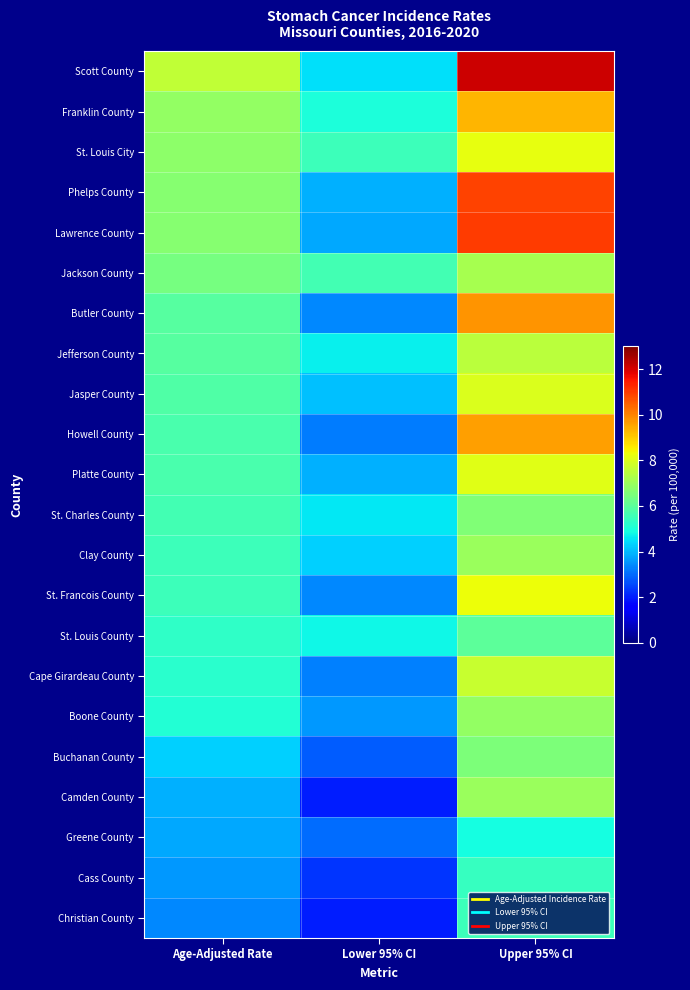

What is the total value across all series at Age-Adjusted Rate?

121.3